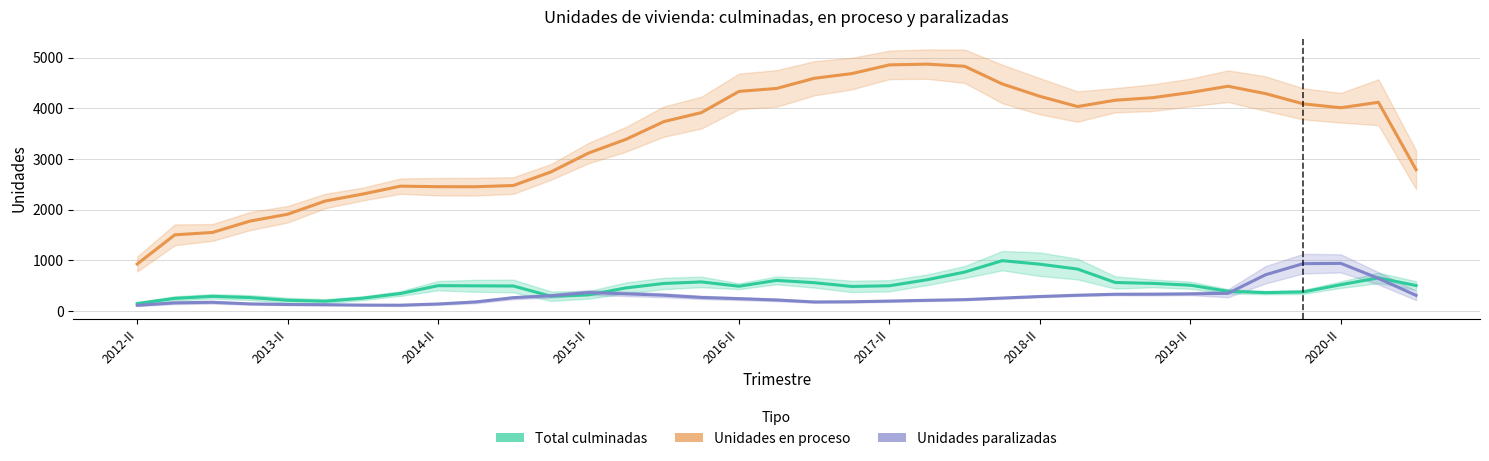

What value does the Total culminadas series have at 29?

391.0